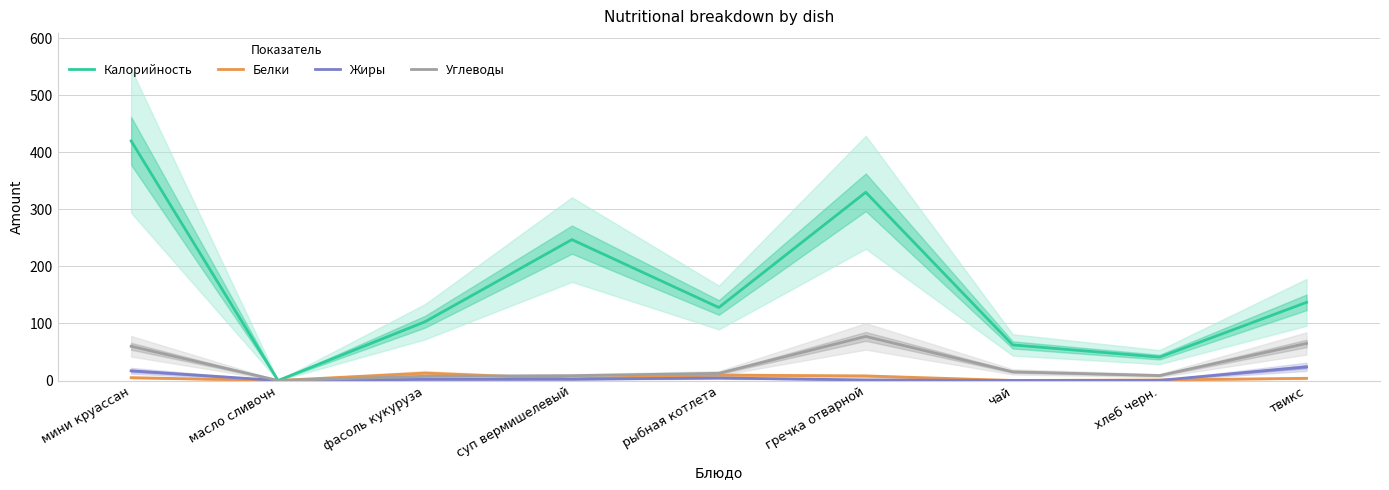

Reading left to right, list all the values displayed in this chart.

Калорийность: 420.0	0.0	103.0	247.0	128.0	330.0	62.4	41.0	137.0
Белки: 5.0	0.0	13.0	2.9	9.5	8.0	0.1	0.9	3.9
Жиры: 17.0	0.0	2.0	2.3	4.4	1.0	0.0	0.2	24.0
Углеводы: 60.0	0.0	7.4	8.5	12.6	77.3	15.2	8.7	65.0